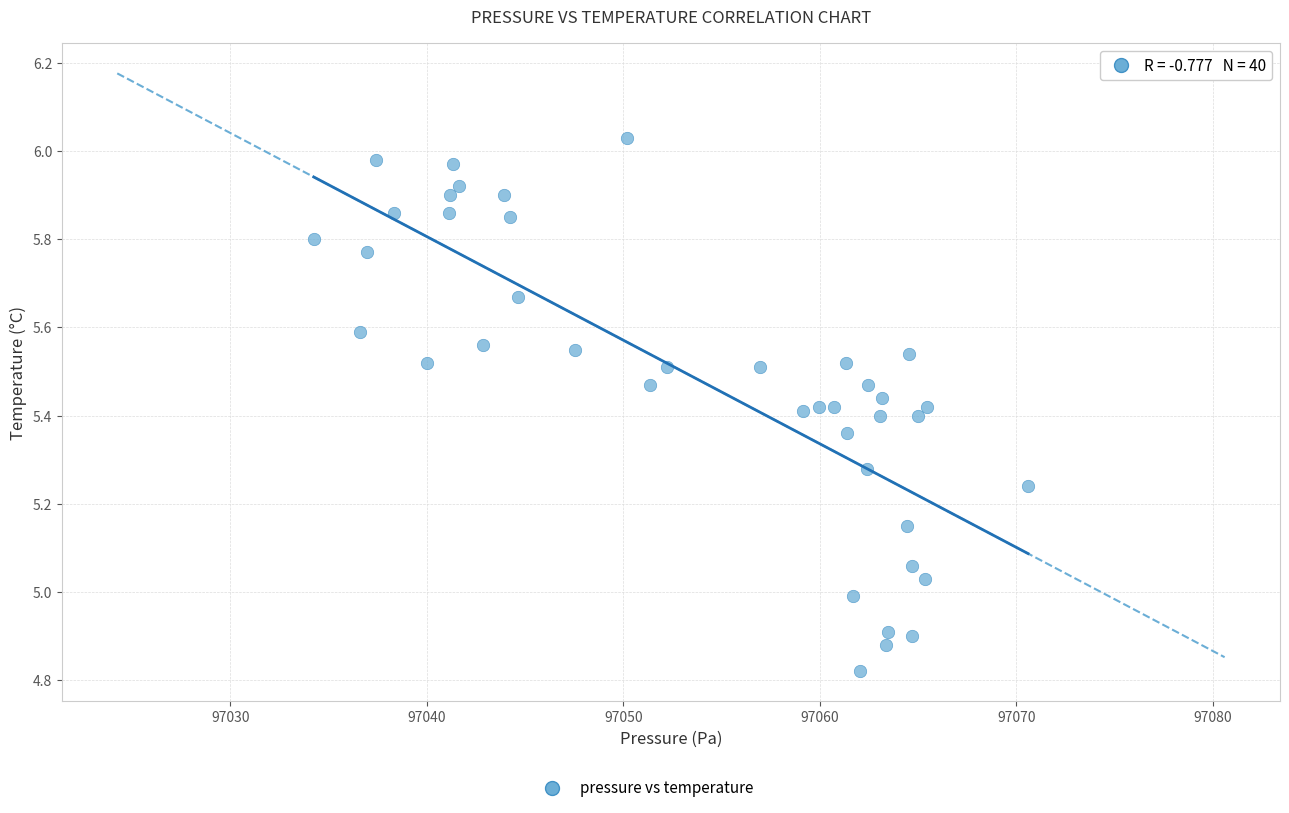

What is the range of X values (max minus min)?

36.3